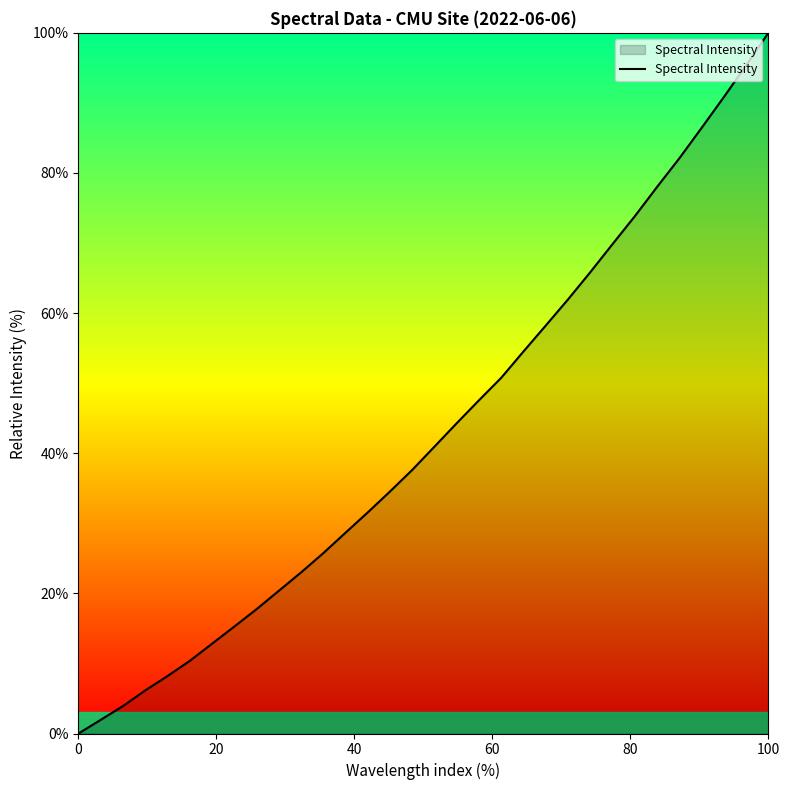

What is the difference between the maximum and minimum values?

100.0